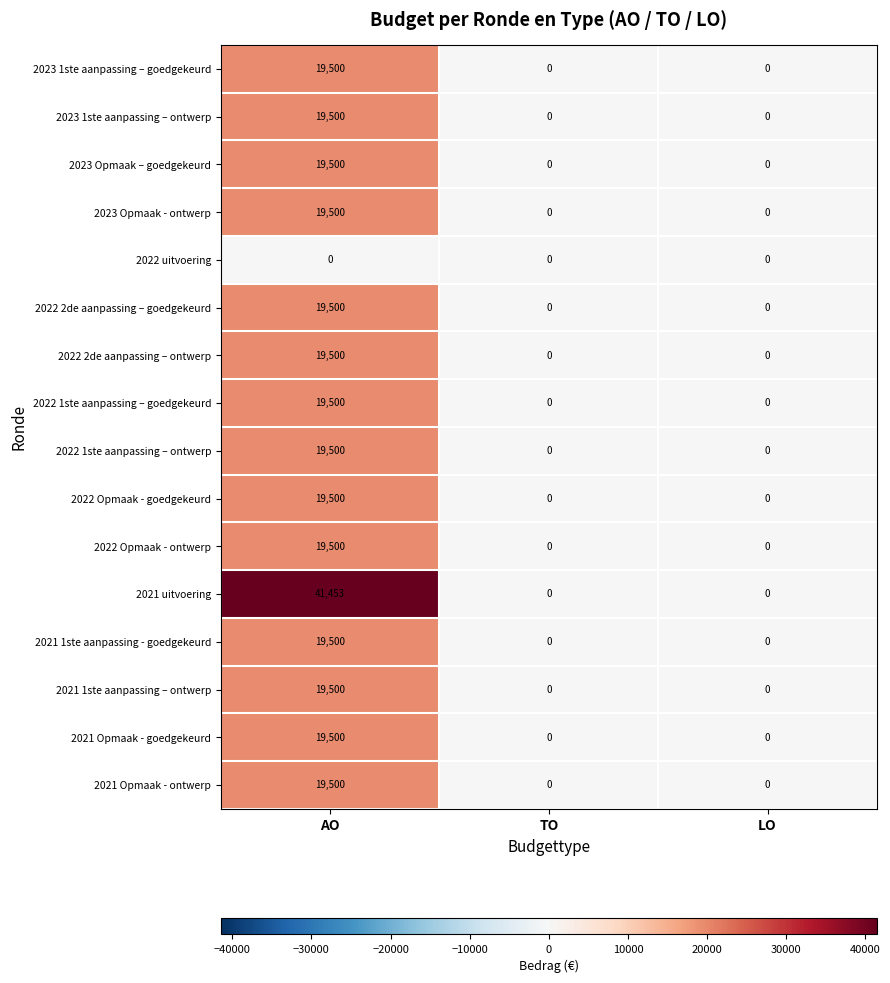

Between AO and LO, which series saw the biggest shift?

2021 uitvoering